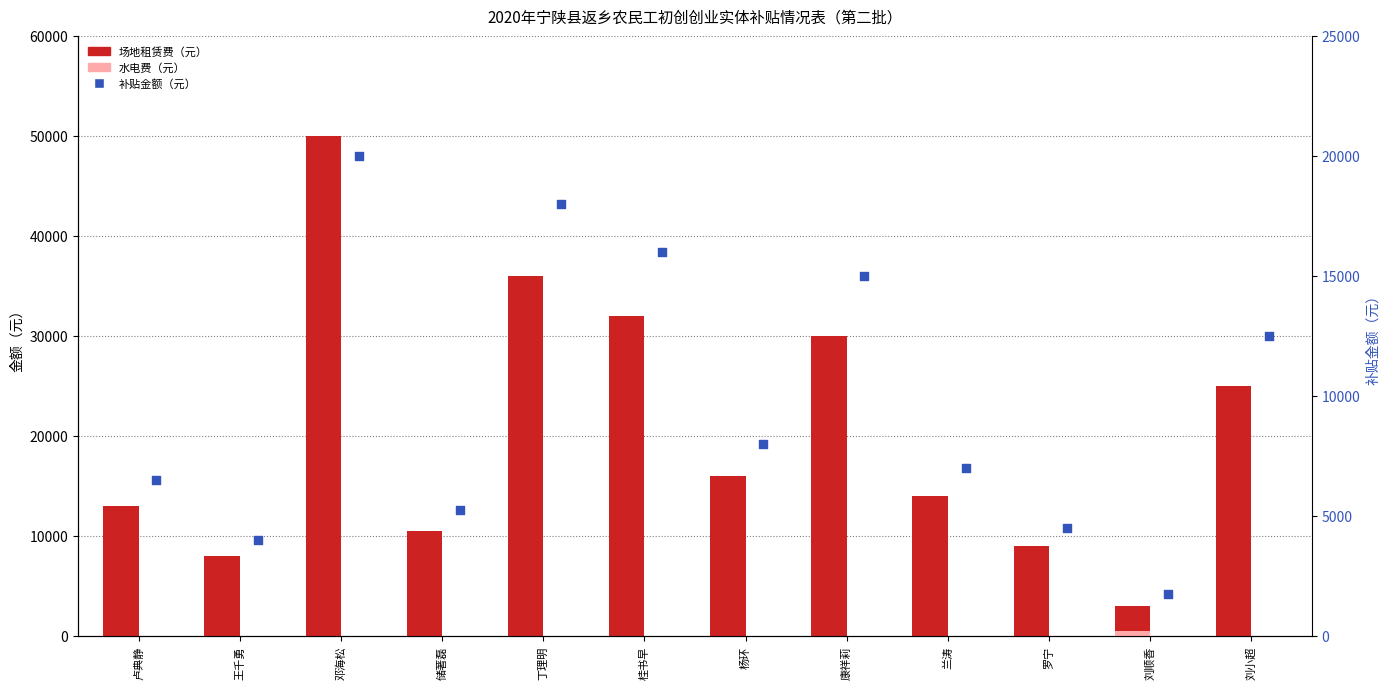

Which series reaches the minimum Y coordinate?

水电费（元）